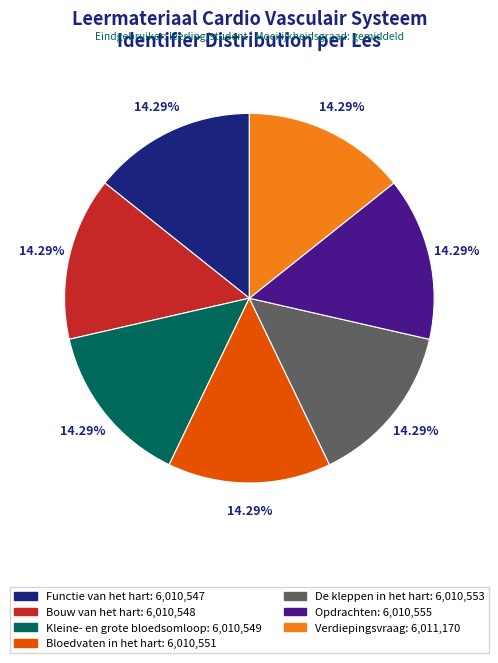

Combined, what portion of the pie is Functie van het hart and De kleppen in het hart?

28.6%